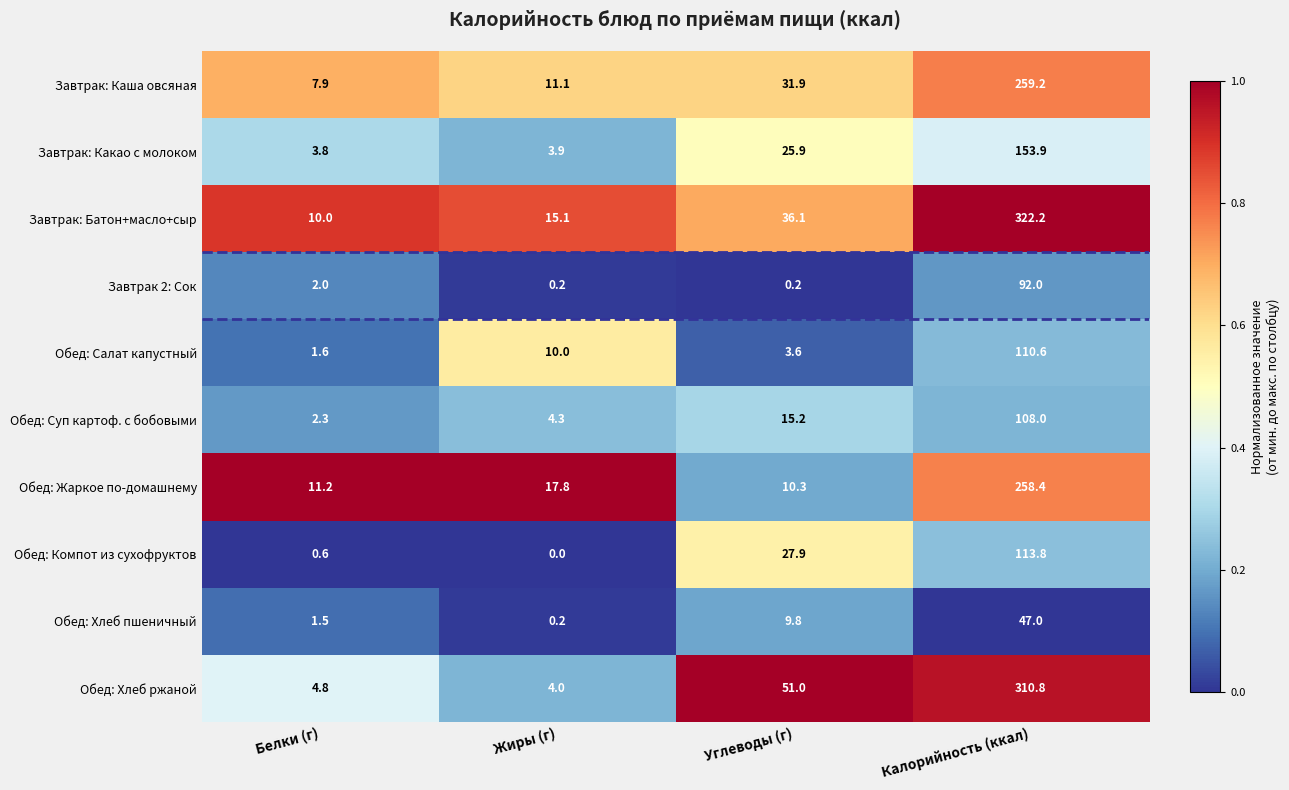

At which category is the sum across all series the highest?

Калорийность (ккал)